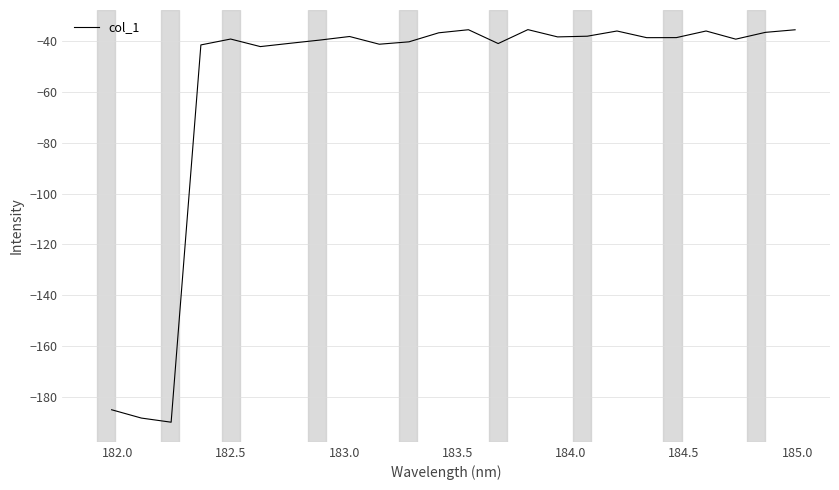

What is the difference between the maximum and minimum values?

154.4